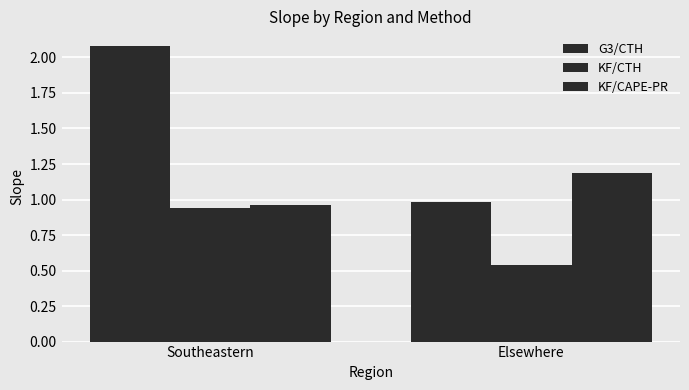

Which category has the highest value in the KF/CTH series?

Southeastern